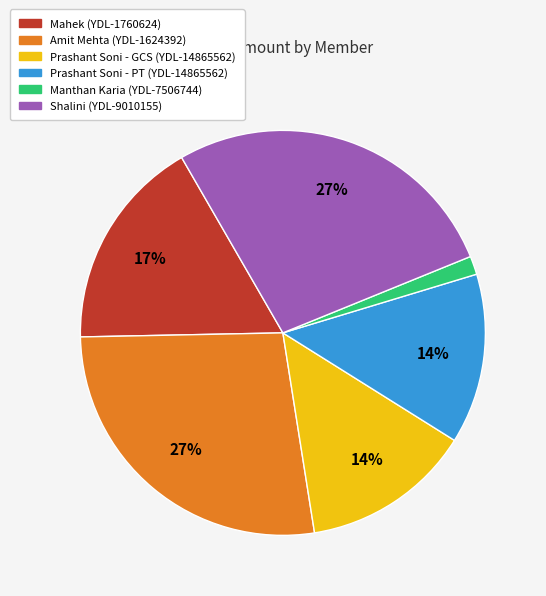

Do Prashant Soni - GCS (YDL-14865562) and Shalini (YDL-9010155) together represent more than half of the pie?

No